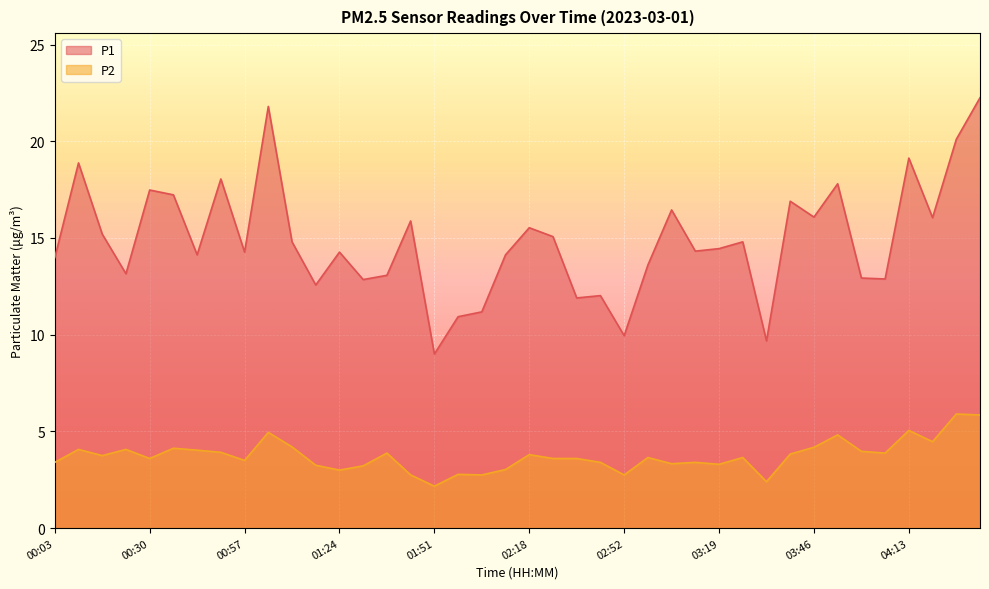

Reading left to right, transcribe all the data shown in this chart.

P1: 14.0	18.9	15.2	13.2	17.5	17.2	14.1	18.1	14.3	21.8	14.8	12.6	14.3	12.8	13.1	15.9	9.0	10.9	11.2	14.1	15.5	15.1	11.9	12.0	9.9	13.6	16.4	14.3	14.4	14.8	9.7	16.9	16.1	17.8	12.9	12.9	19.1	16.1	20.1	22.2
P2: 3.4	4.1	3.8	4.1	3.6	4.1	4.0	3.9	3.5	5.0	4.2	3.2	3.0	3.2	3.9	2.8	2.2	2.8	2.8	3.0	3.8	3.6	3.6	3.4	2.8	3.6	3.3	3.4	3.3	3.6	2.4	3.8	4.2	4.8	4.0	3.9	5.0	4.5	5.9	5.8